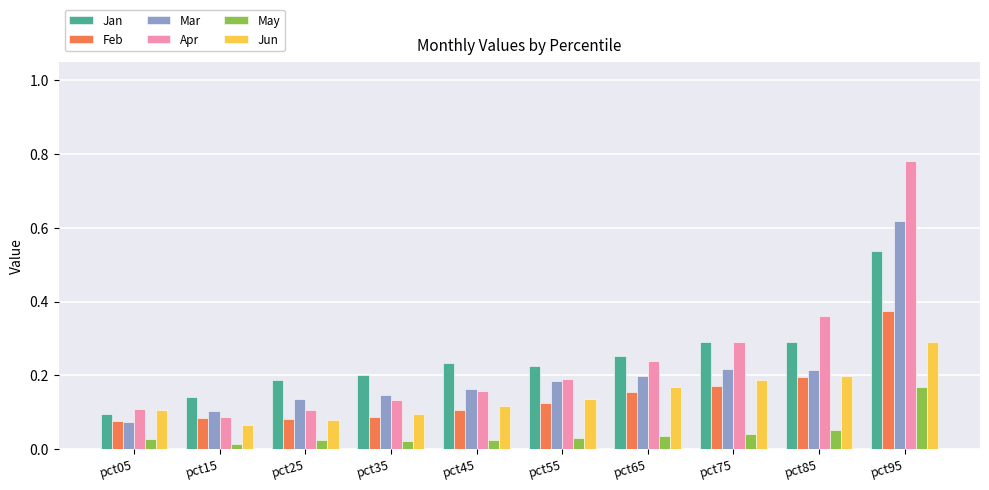

How many Feb values are between 0 and 1?

10